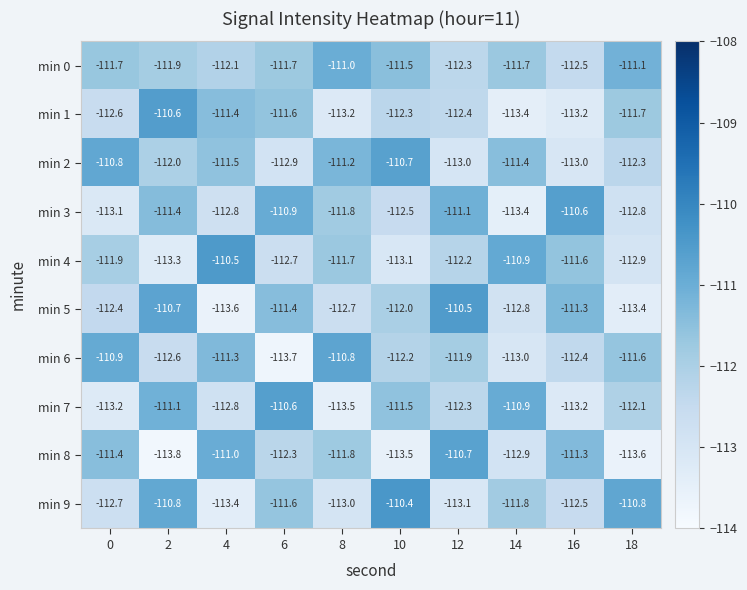

Between 8 and 18, which series saw the biggest shift?

min 9